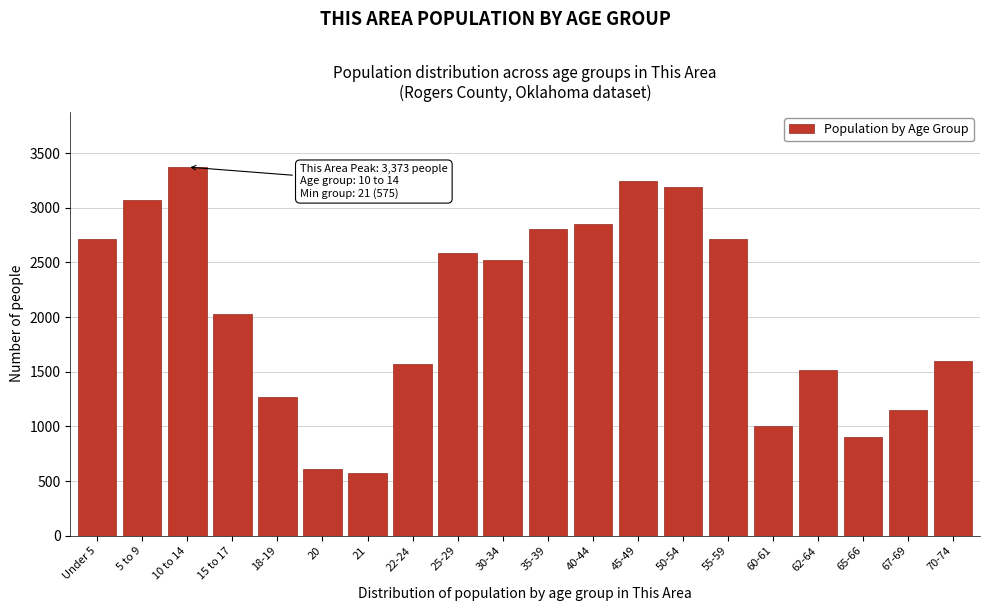

Is it true that the value at 22-24 is 764?

False